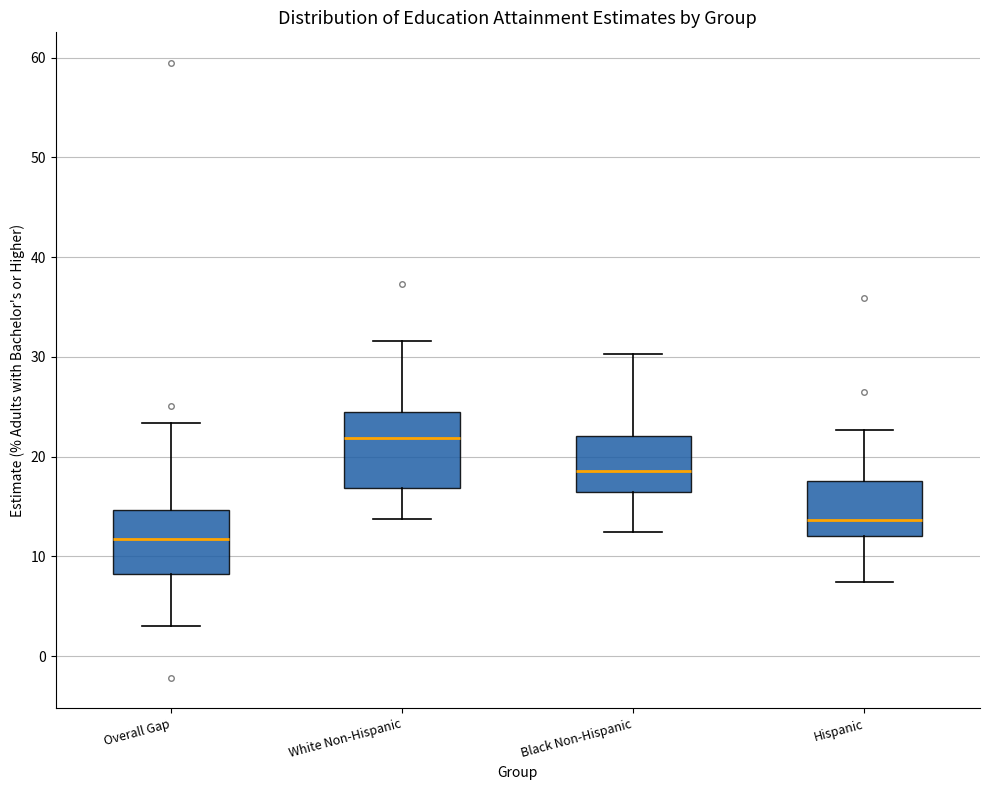

Which box's median line is the lowest?

Overall Gap